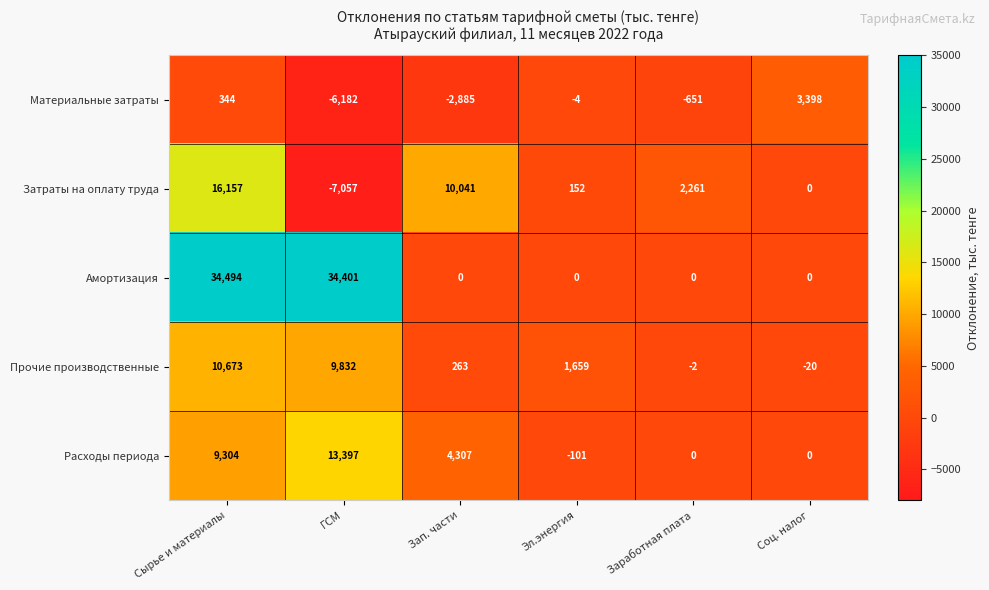

How many values in Материальные затраты are below zero?

4